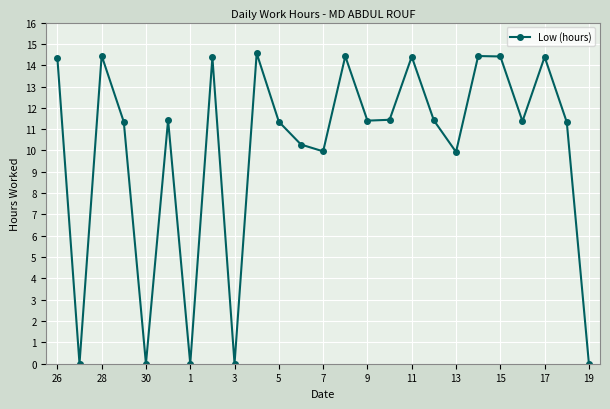

What is the difference between the maximum and second lowest values?

14.6